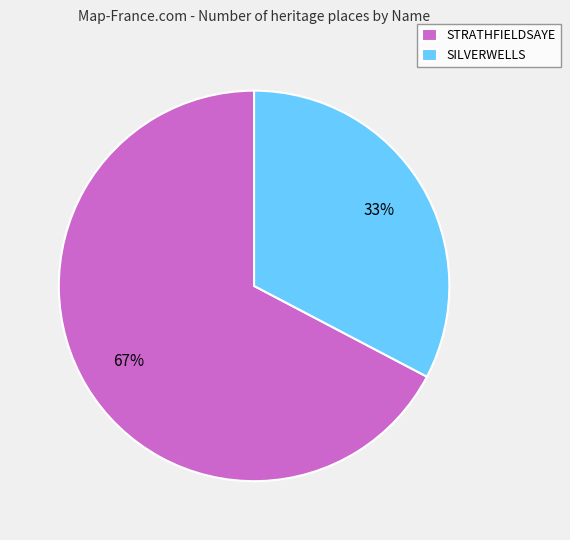

Which category accounts for the majority?

STRATHFIELDSAYE